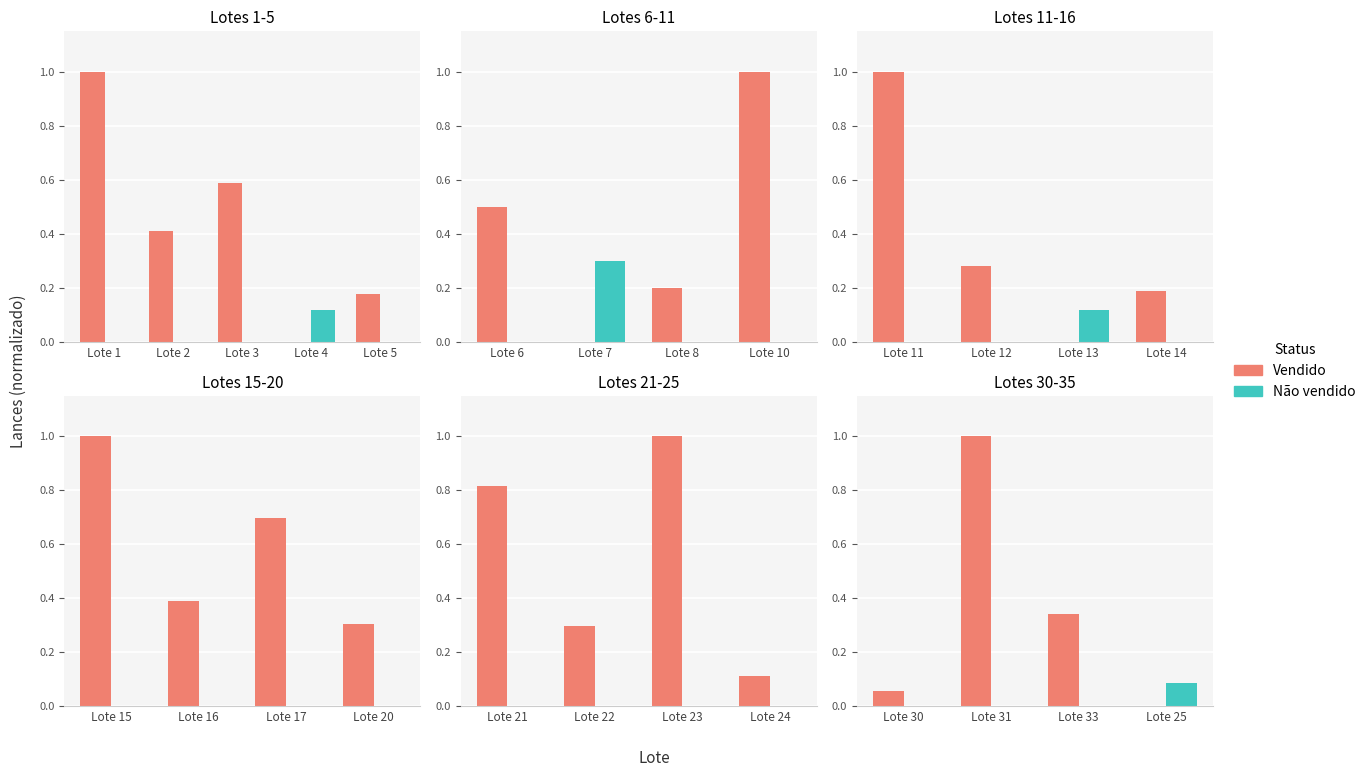

At Lote 25, list the series in order from largest to smallest.

Não vendido, Vendido